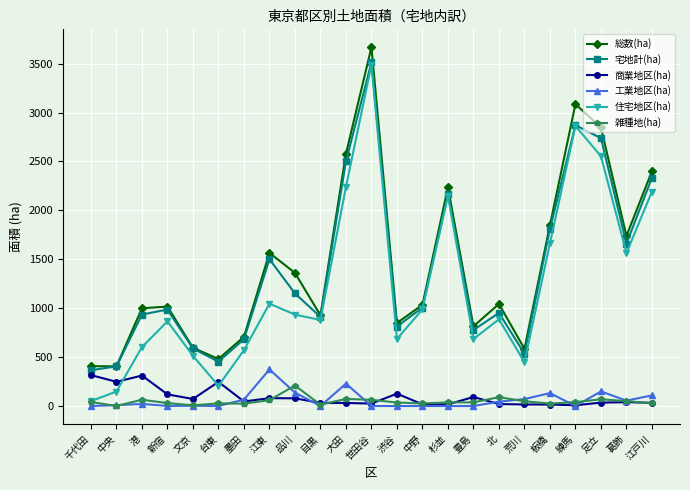

The value of 宅地計(ha) at 足立 is 2738.2. True or false?

True